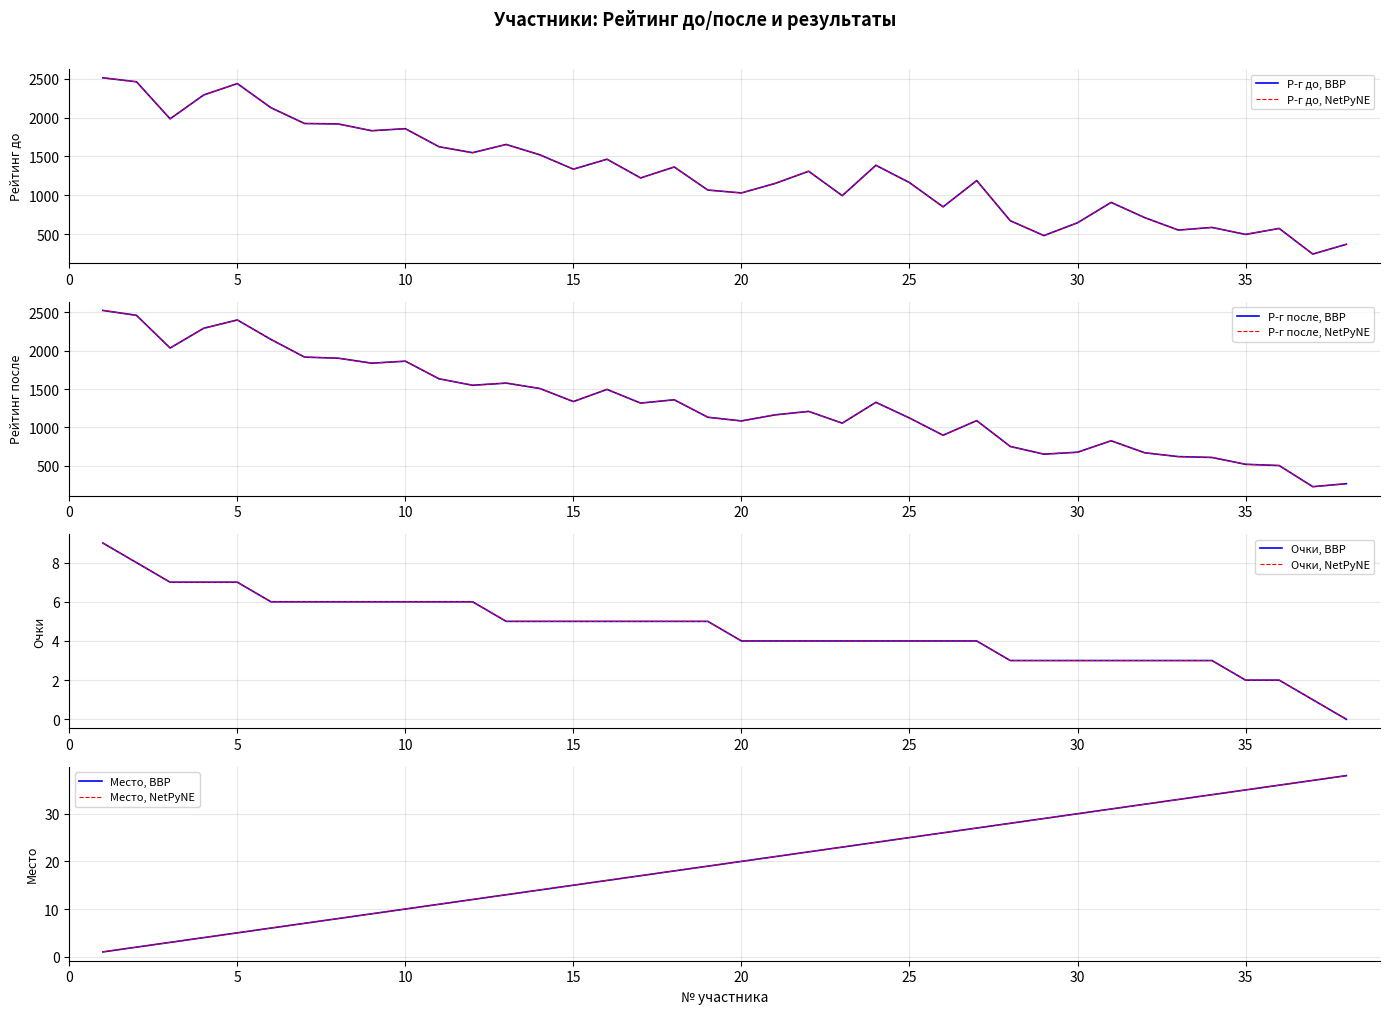

At which label does Р-г после reach its minimum?

37